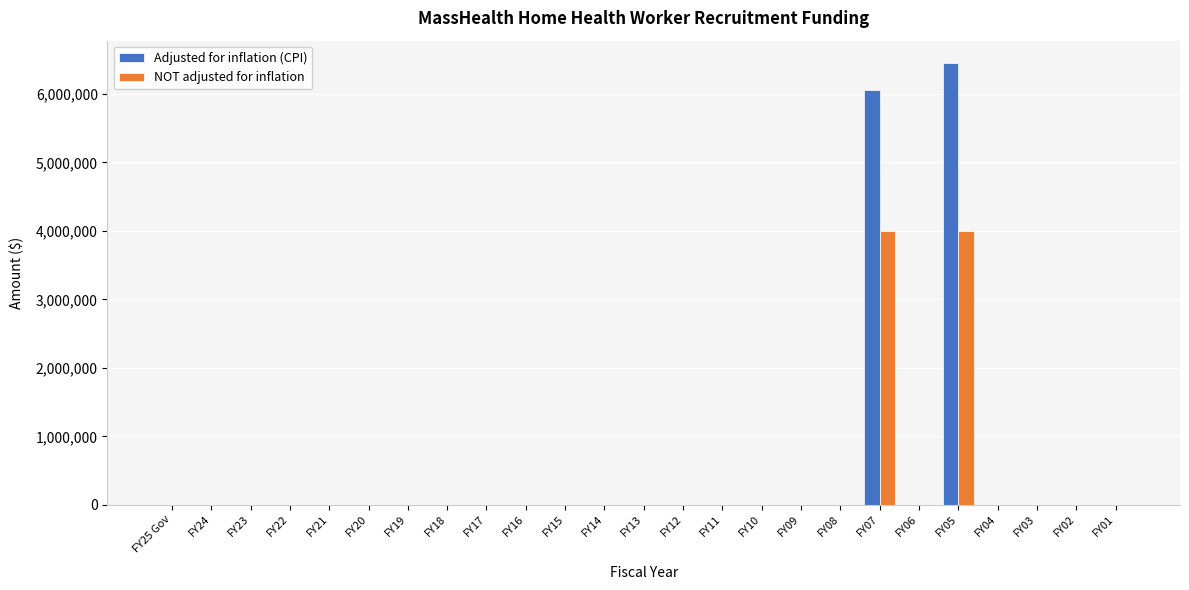

The value of Adjusted for inflation (CPI) at FY17 is 2997114. True or false?

False